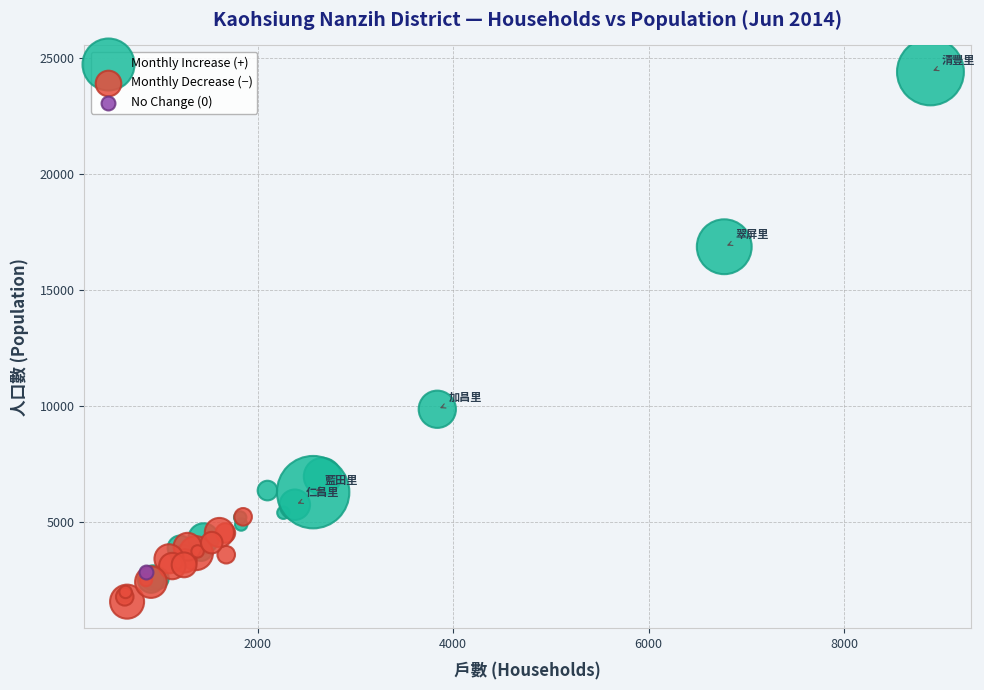

Which series reaches the minimum Y coordinate?

Monthly Decrease (−)